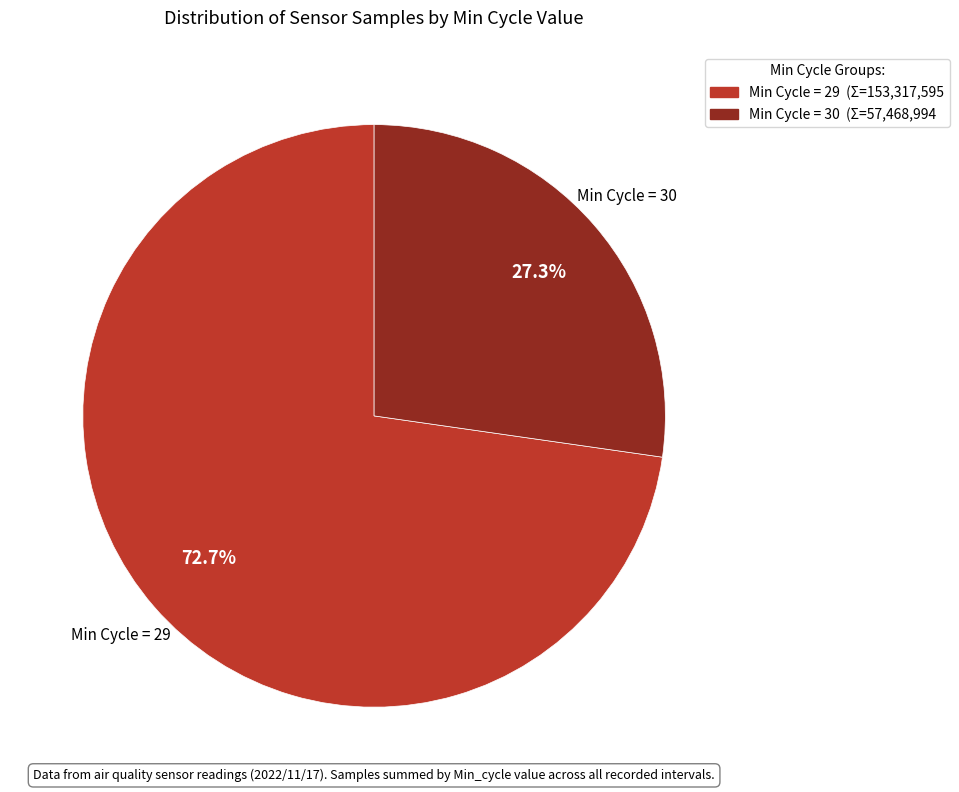

Is there any slice that represents more than half of the pie?

Yes